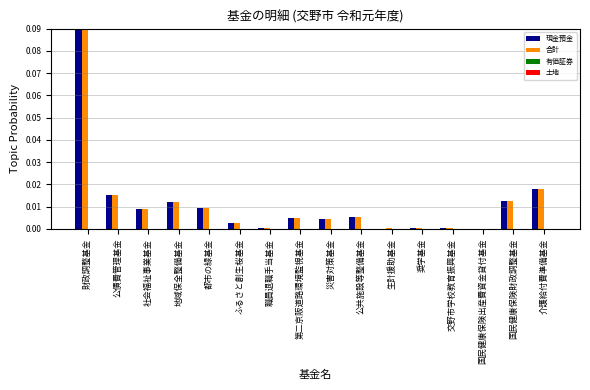

At which category is the sum across all series the highest?

財政調整基金